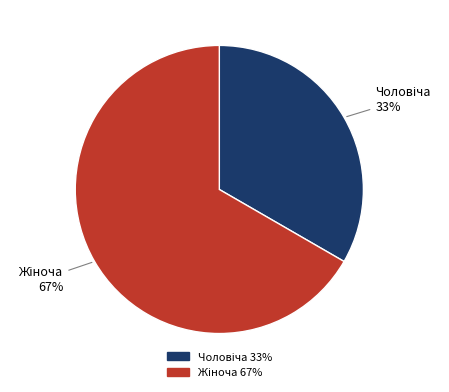

To the nearest percent, what is the average slice percentage?

50%